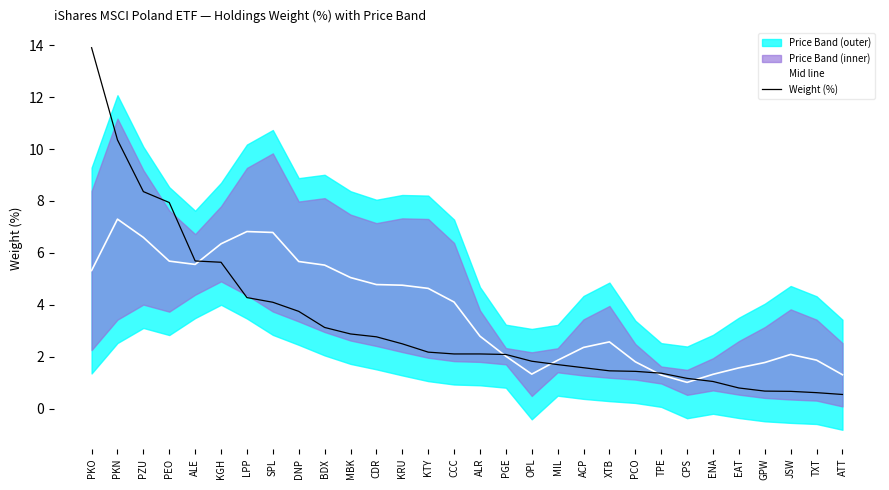

Reading right to left, extract all data points from this chart.

Mid line: ATT=1.3	TXT=1.9	JSW=2.1	GPW=1.8	EAT=1.6	ENA=1.3	CPS=1.0	TPE=1.3	PCO=1.8	XTB=2.6	ACP=2.4	MIL=1.9	OPL=1.3	PGE=2.0	ALR=2.8	CCC=4.1	KTY=4.6	KRU=4.8	CDR=4.8	MBK=5.1	BDX=5.5	DNP=5.7	SPL=6.8	LPP=6.8	KGH=6.4	ALE=5.6	PEO=5.7	PZU=6.6	PKN=7.3	PKO=5.3
Weight (%): ATT=0.6	TXT=0.6	JSW=0.7	GPW=0.7	EAT=0.8	ENA=1.1	CPS=1.2	TPE=1.4	PCO=1.4	XTB=1.5	ACP=1.6	MIL=1.7	OPL=1.8	PGE=2.1	ALR=2.1	CCC=2.1	KTY=2.2	KRU=2.5	CDR=2.8	MBK=2.9	BDX=3.1	DNP=3.8	SPL=4.1	LPP=4.3	KGH=5.6	ALE=5.7	PEO=7.9	PZU=8.4	PKN=10.3	PKO=13.9